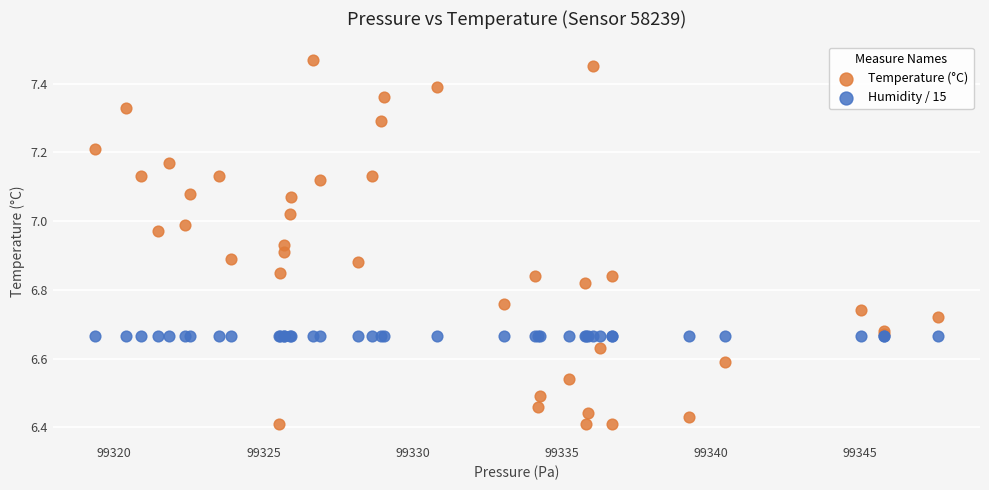

Which series contains the highest Y value?

Temperature (°C)